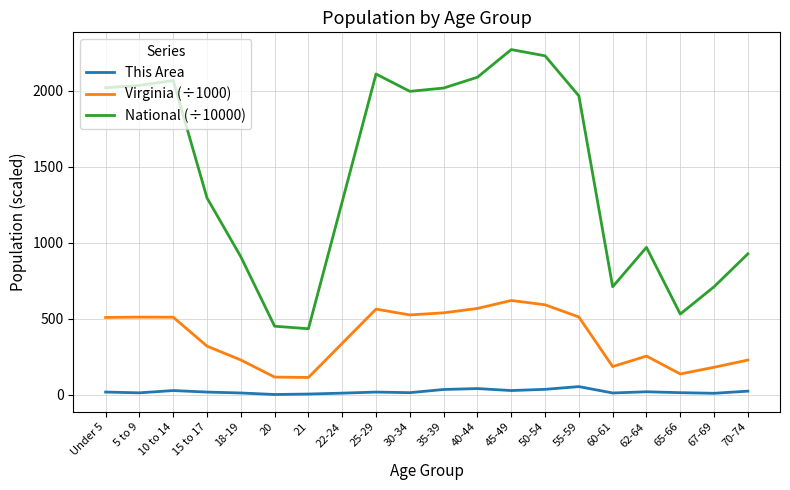

Which series has the largest total across all categories?

National (÷10000)